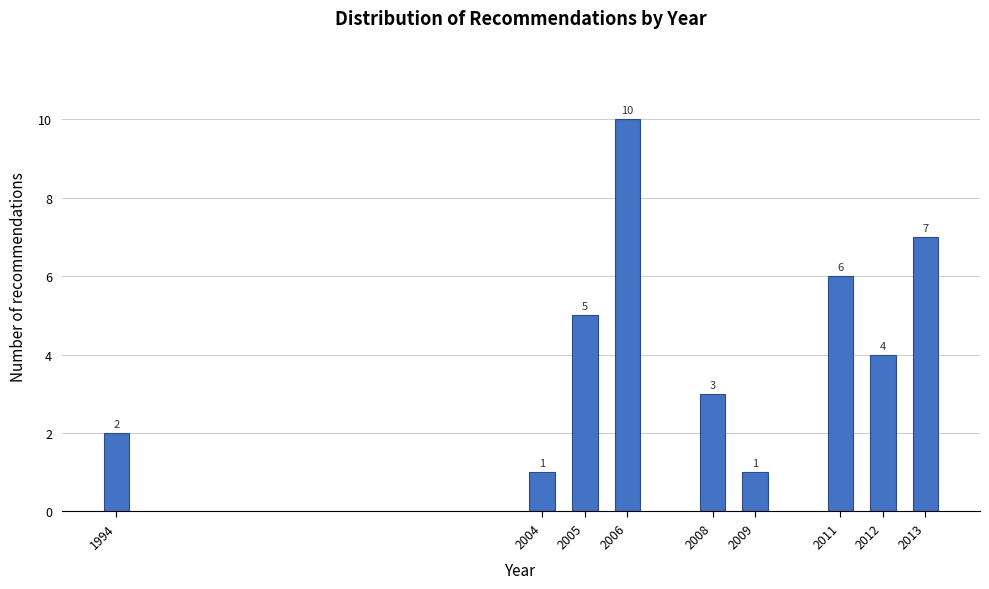

Reading left to right, what are all the values shown in this chart?

1994=2	2004=1	2005=5	2006=10	2008=3	2009=1	2011=6	2012=4	2013=7